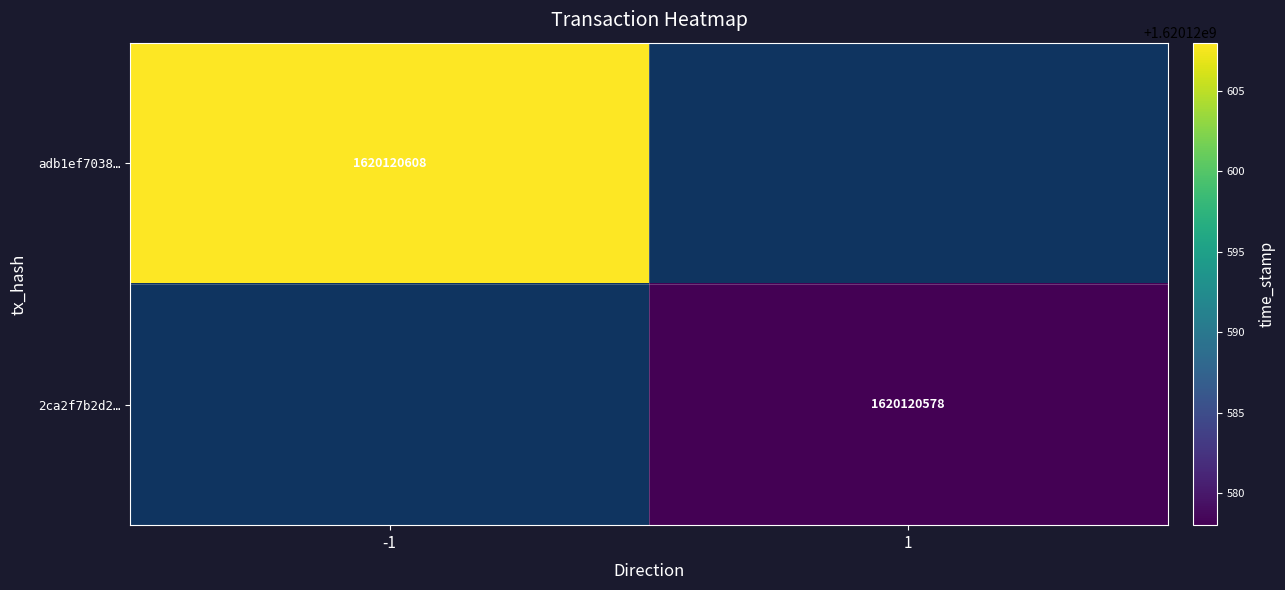

How many data points does each series have?

2